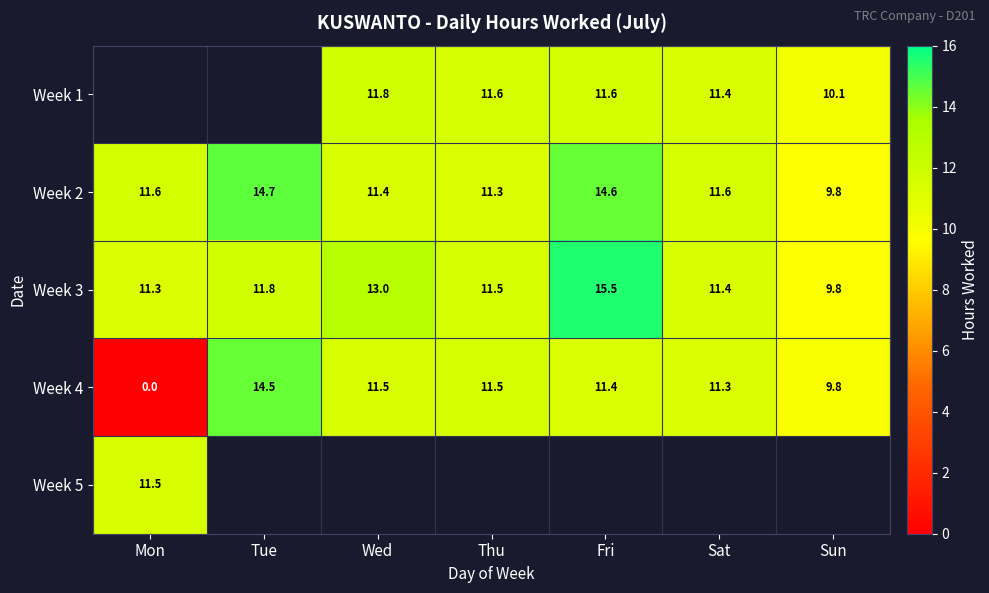

What is the average value of the Week 4 series?

10.0